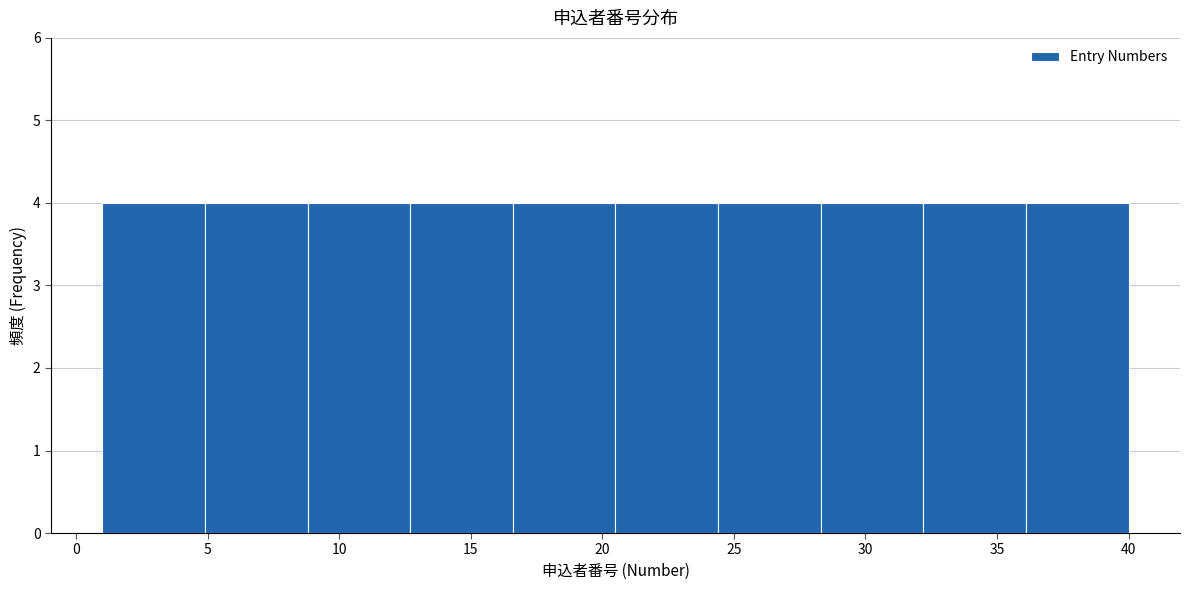

How tall is the bar that spans 28.3 to 32.2 on the x-axis? Neither the bar edges nor the heights are printed on the chart, so give them approximately, as read against the axes.

4